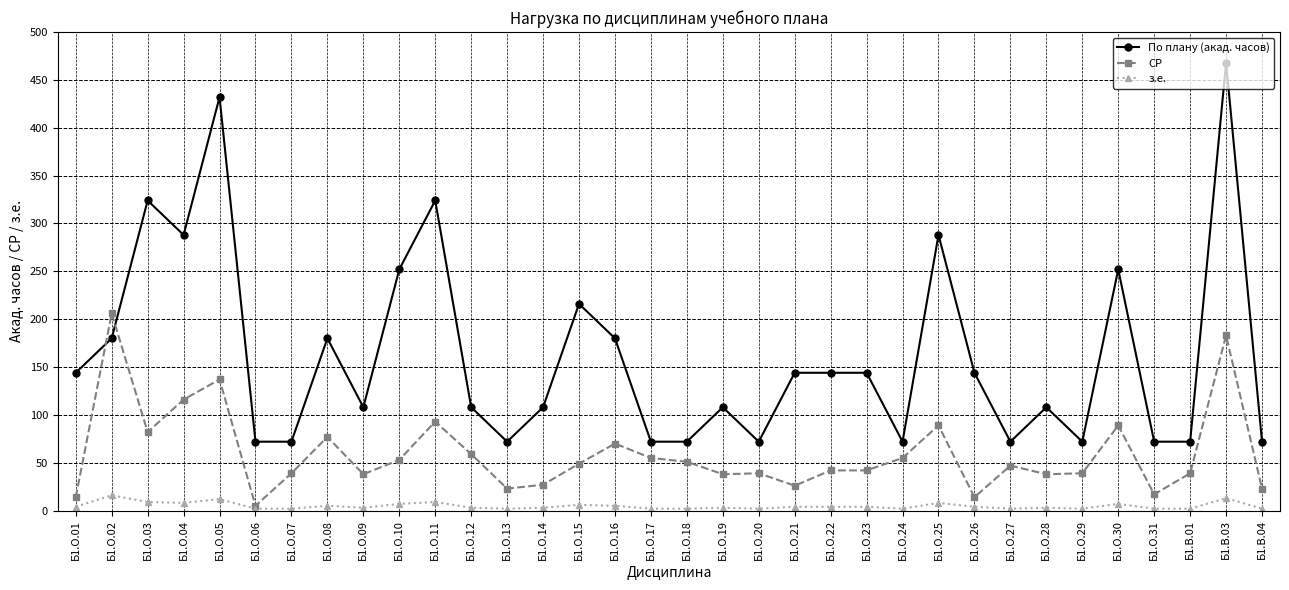

Which series has the largest total across all categories?

По плану (акад. часов)